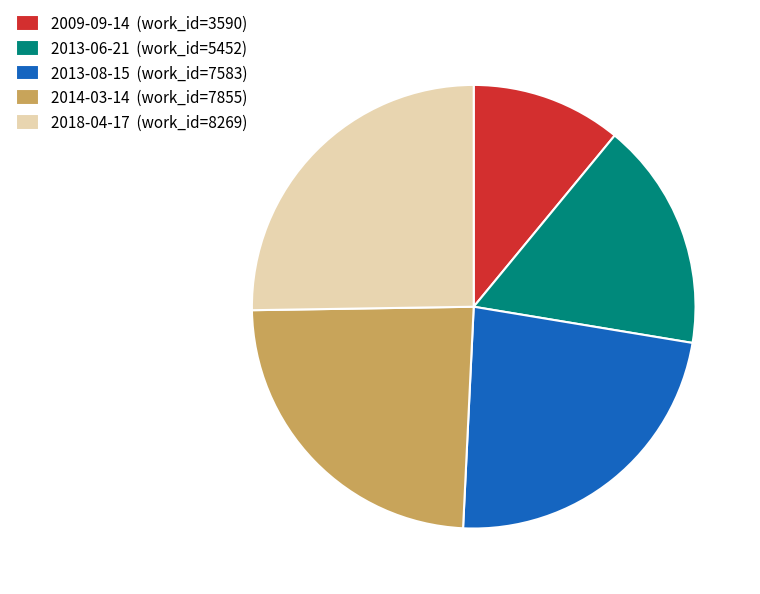

Is the sum of 2013-06-21 (work_id=5452) and 2009-09-14 (work_id=3590) greater than half?

No